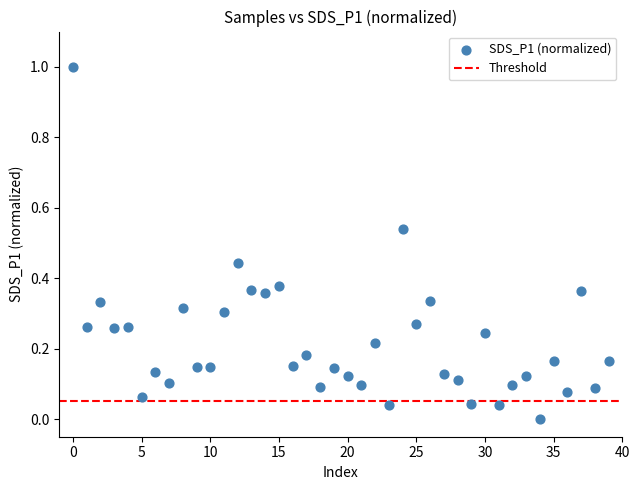

What is the range of Y values (max minus min)?

1.0